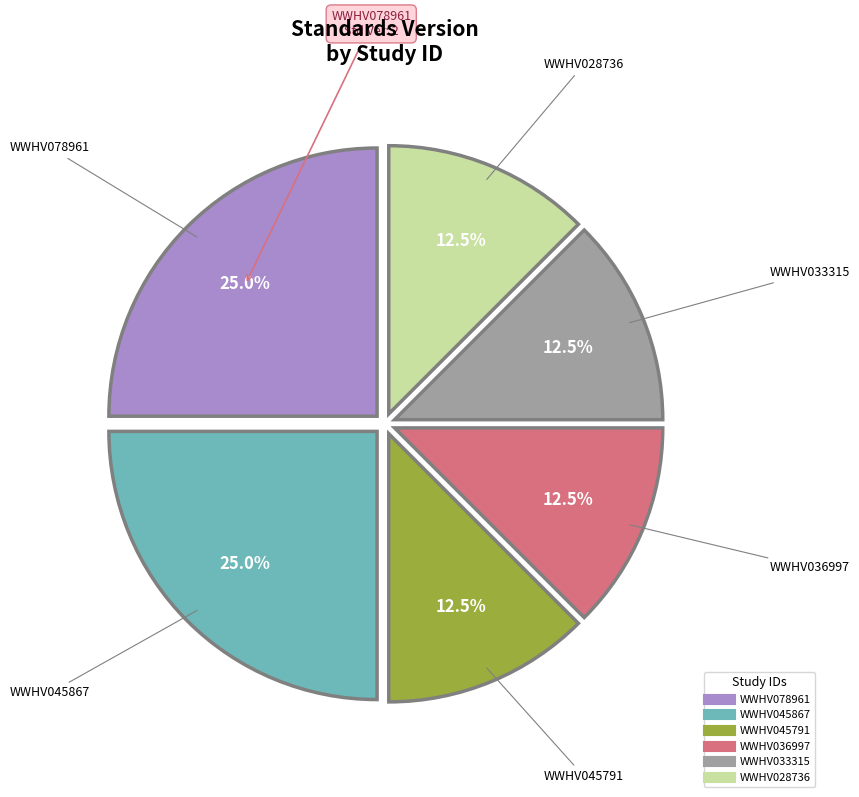

Between WWHV036997 and WWHV045867, which is larger?

WWHV045867